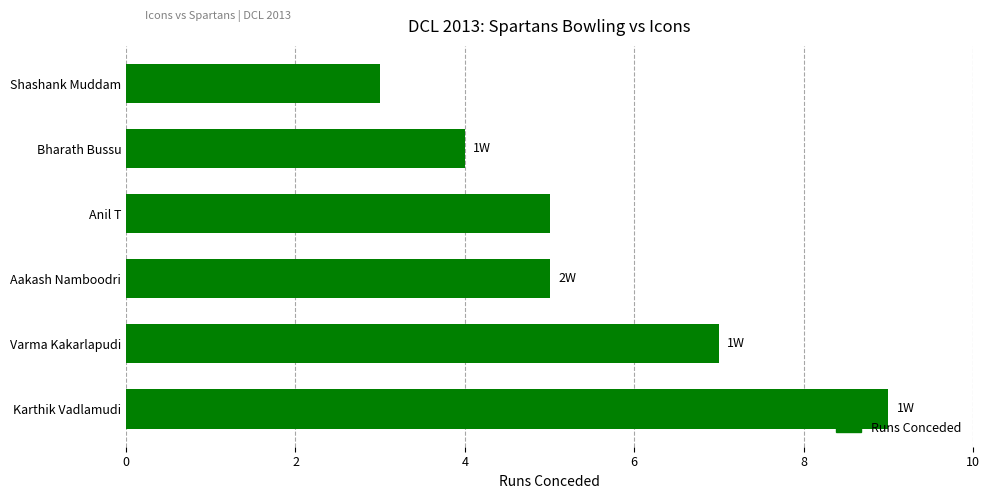

What is the approximate value at Bharath Bussu?

4